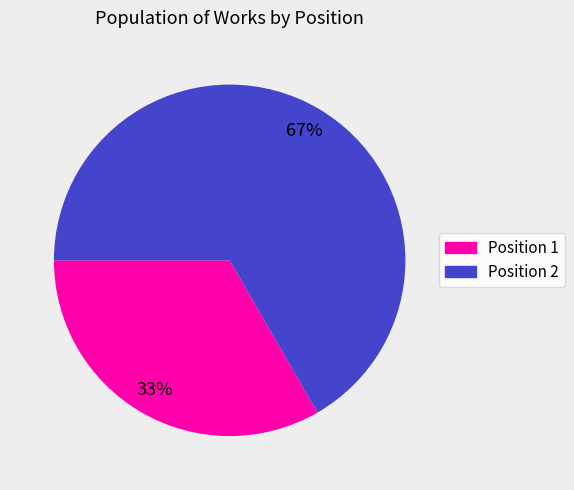

Which slice is the smallest?

Position 1